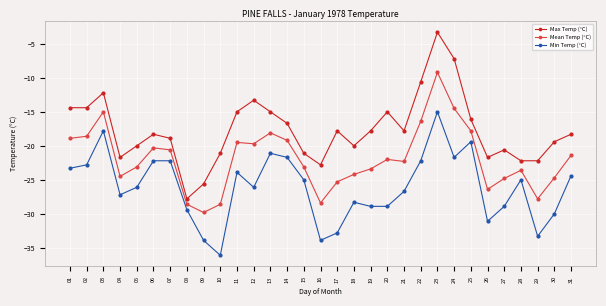

What is the average value of the Mean Temp (°C) series?

-21.9